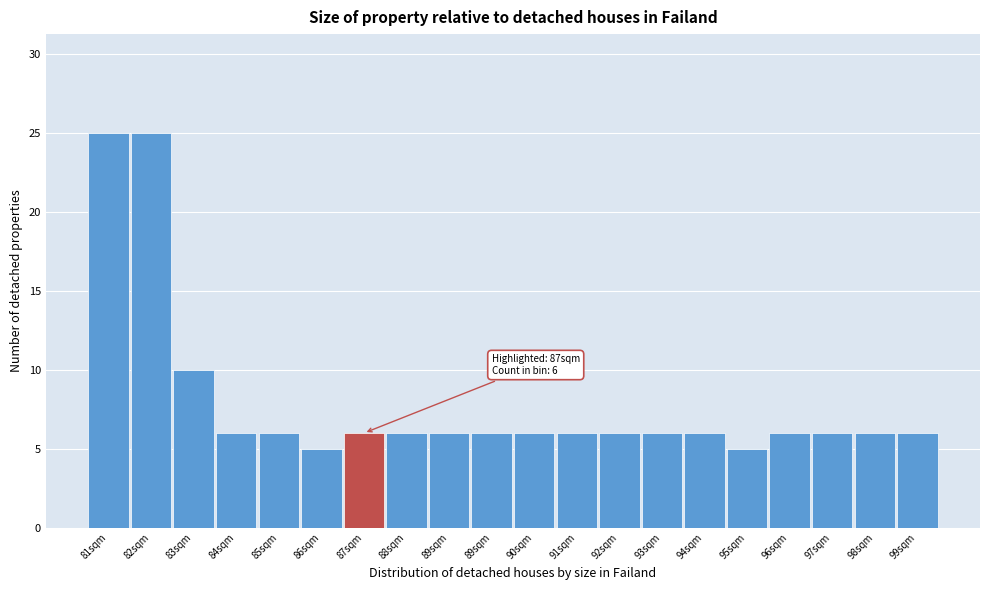

Are the bars horizontal?

No